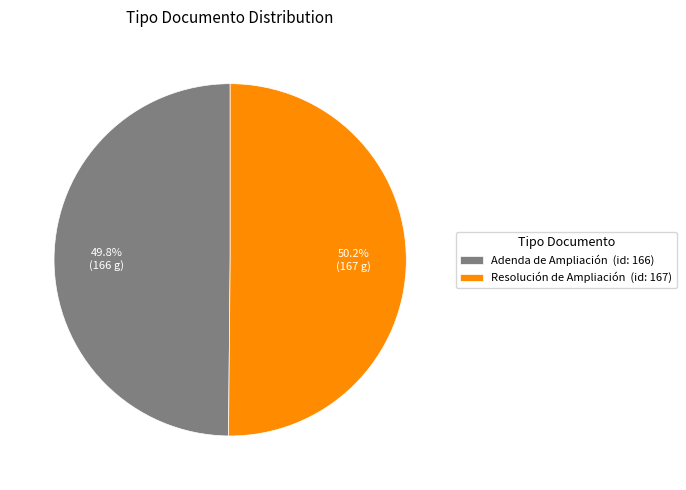

To the nearest percent, what is the combined percentage of Adenda de Ampliación and Resolución de Ampliación?

100%